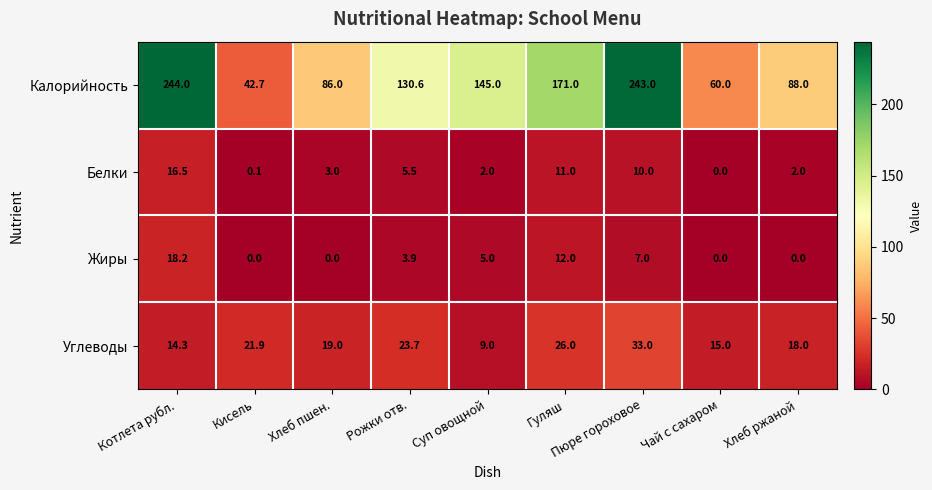

Which category has the lowest value in the Калорийность series?

Кисель